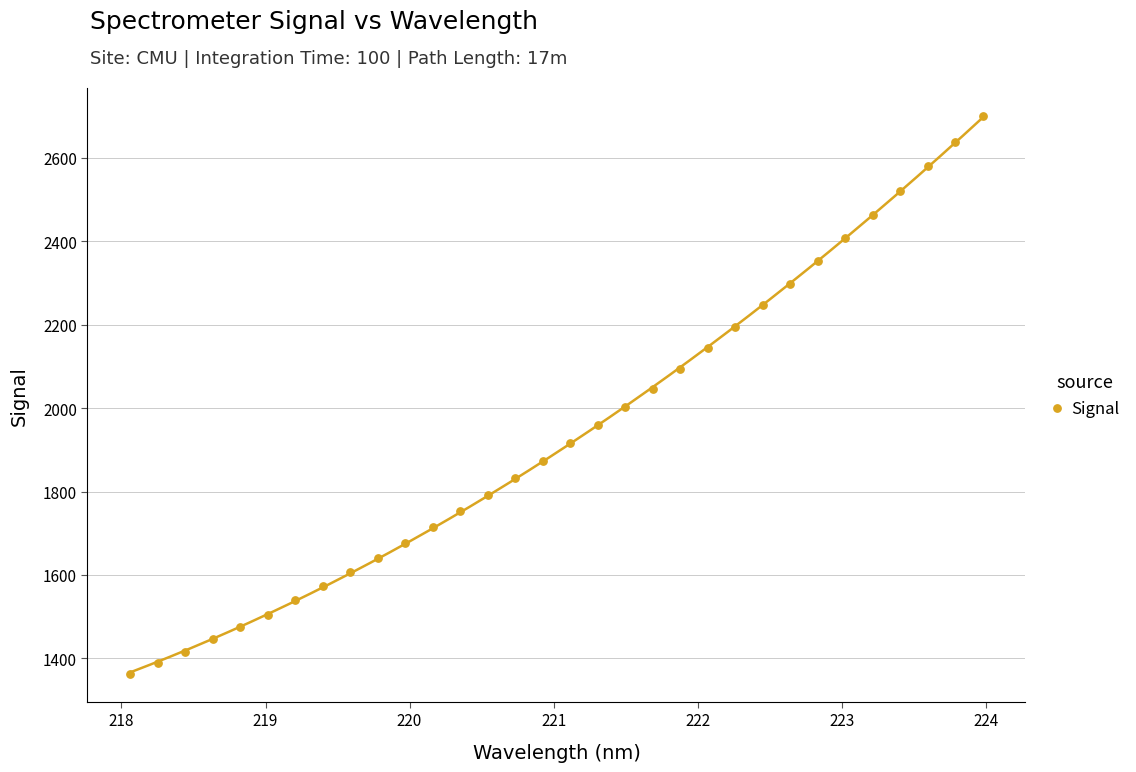

What is the range of X values (max minus min)?

5.9